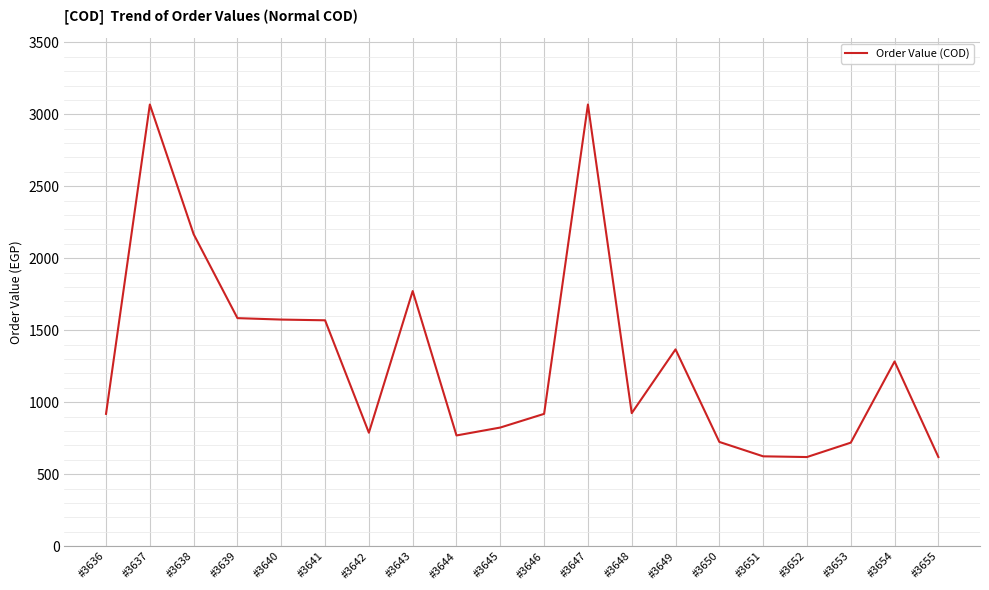

The value at #3649 is 799. True or false?

False